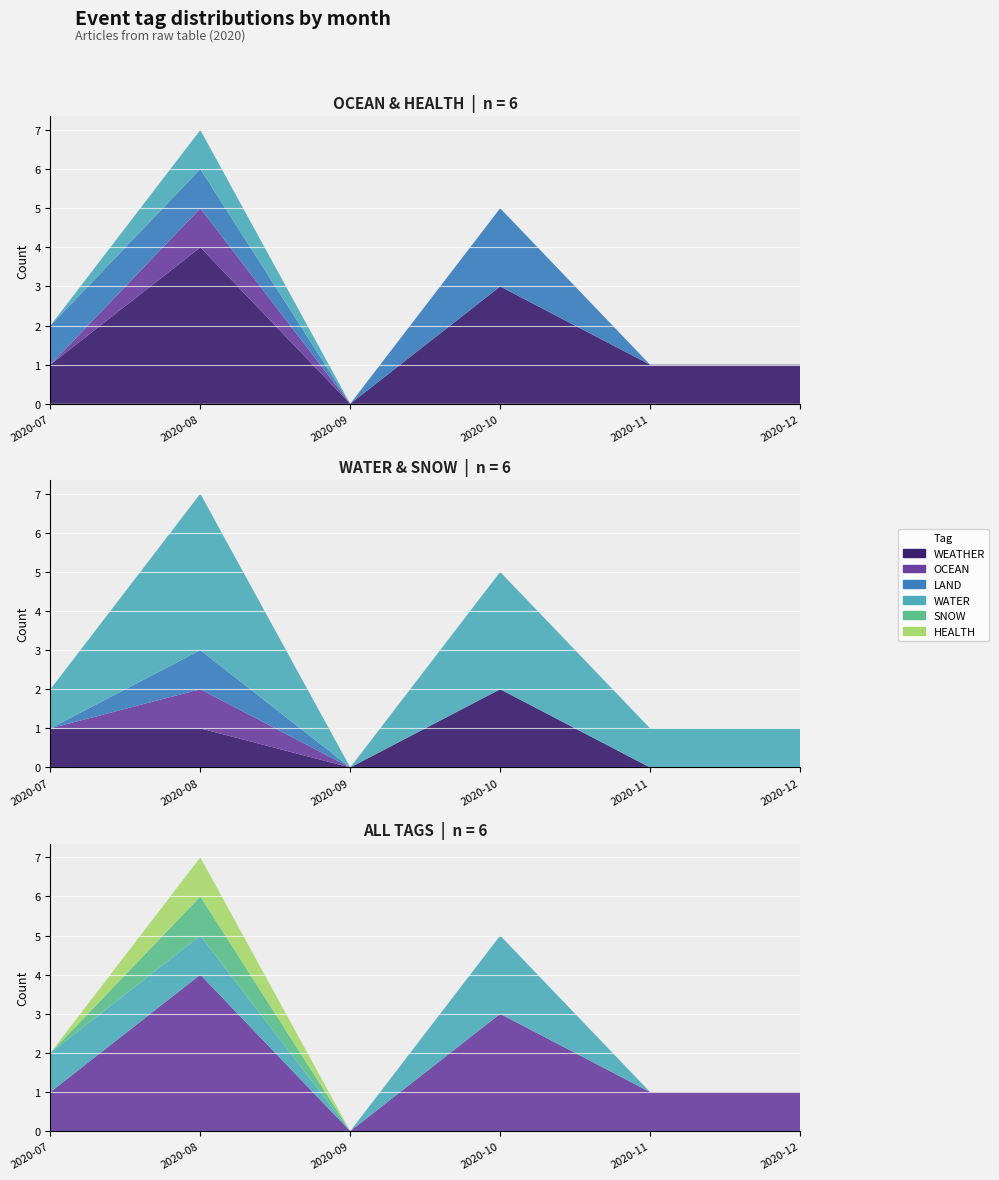

Reading left to right, list all the values displayed in this chart.

WEATHER: 2020-07=0	2020-08=0	2020-09=0	2020-10=0	2020-11=0	2020-12=0
OCEAN: 2020-07=1	2020-08=4	2020-09=0	2020-10=3	2020-11=1	2020-12=1
LAND: 2020-07=0	2020-08=0	2020-09=0	2020-10=0	2020-11=0	2020-12=0
WATER: 2020-07=1	2020-08=1	2020-09=0	2020-10=2	2020-11=0	2020-12=0
SNOW: 2020-07=0	2020-08=1	2020-09=0	2020-10=0	2020-11=0	2020-12=0
HEALTH: 2020-07=0	2020-08=1	2020-09=0	2020-10=0	2020-11=0	2020-12=0